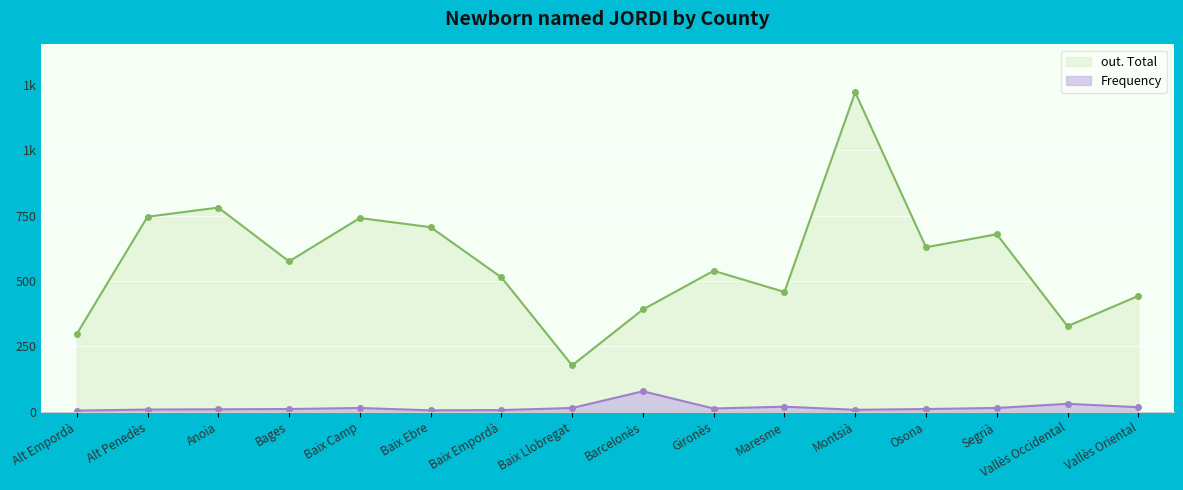

What is the difference between the maximum and minimum values in the Frequency series?

74